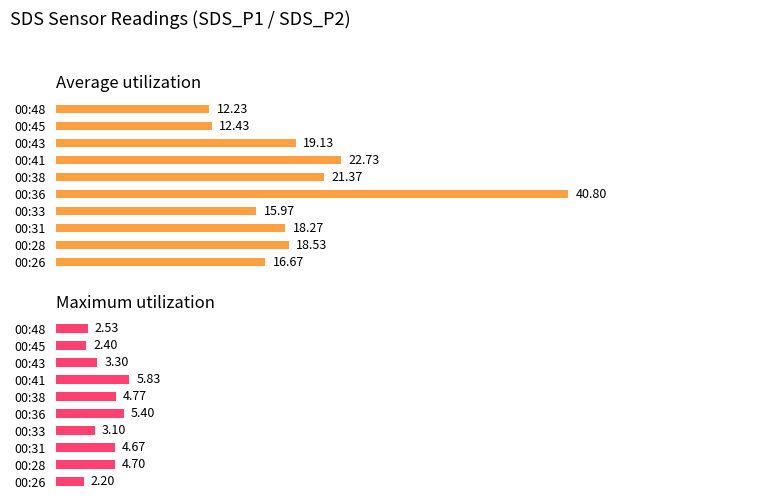

Which series has the largest total across all categories?

Average utilization